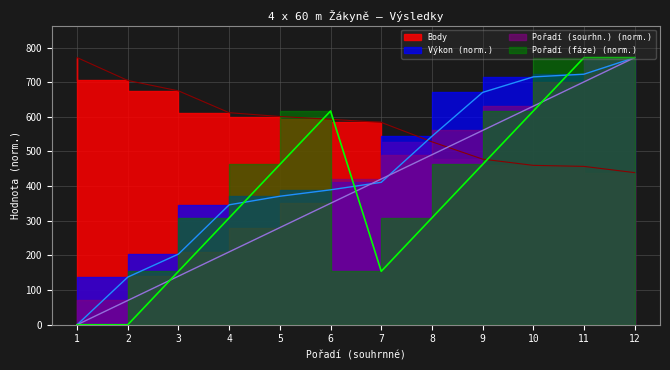

How many positive values does the Pořadí (sourhn.) series have?

11